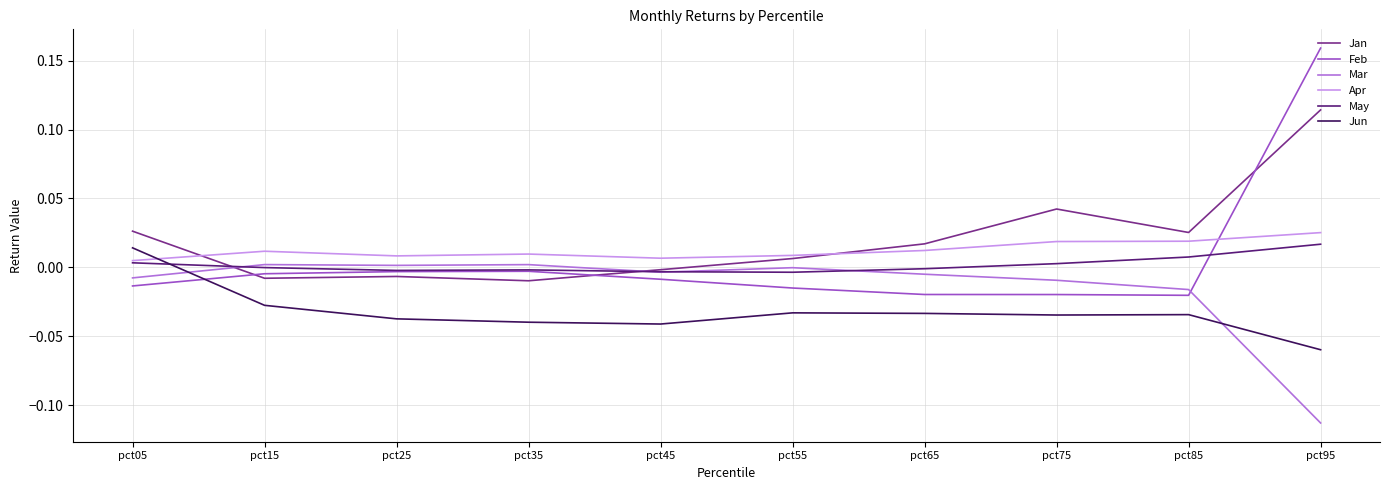

Which series has the largest range (max minus min)?

Feb